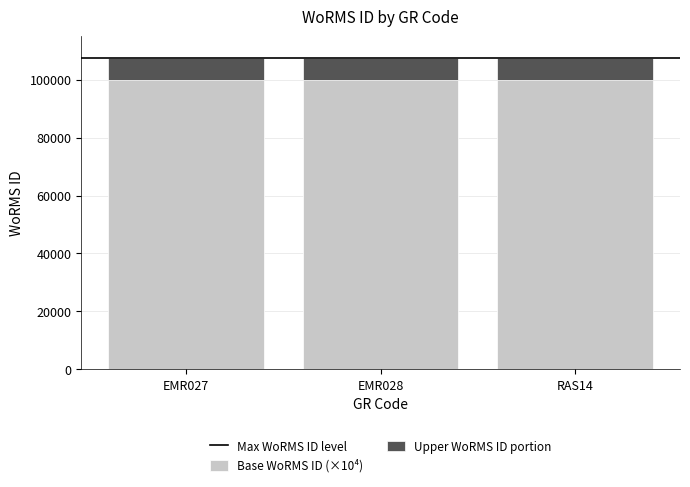

Are the bars horizontal?

No